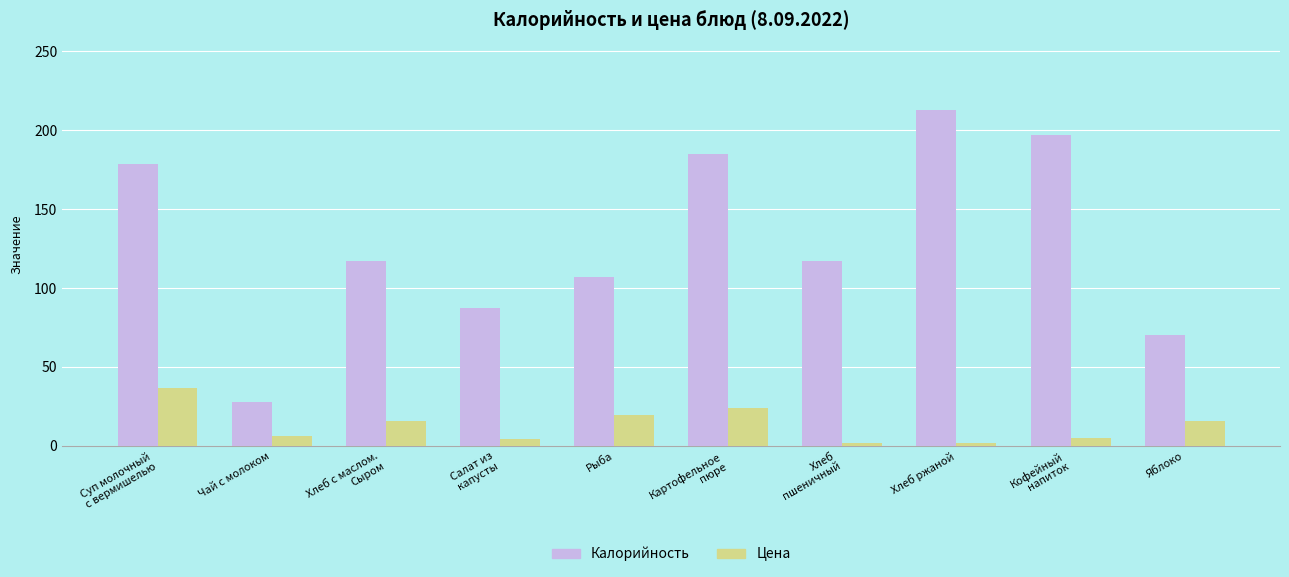

Which category has the highest value across all series?

Хлеб ржаной